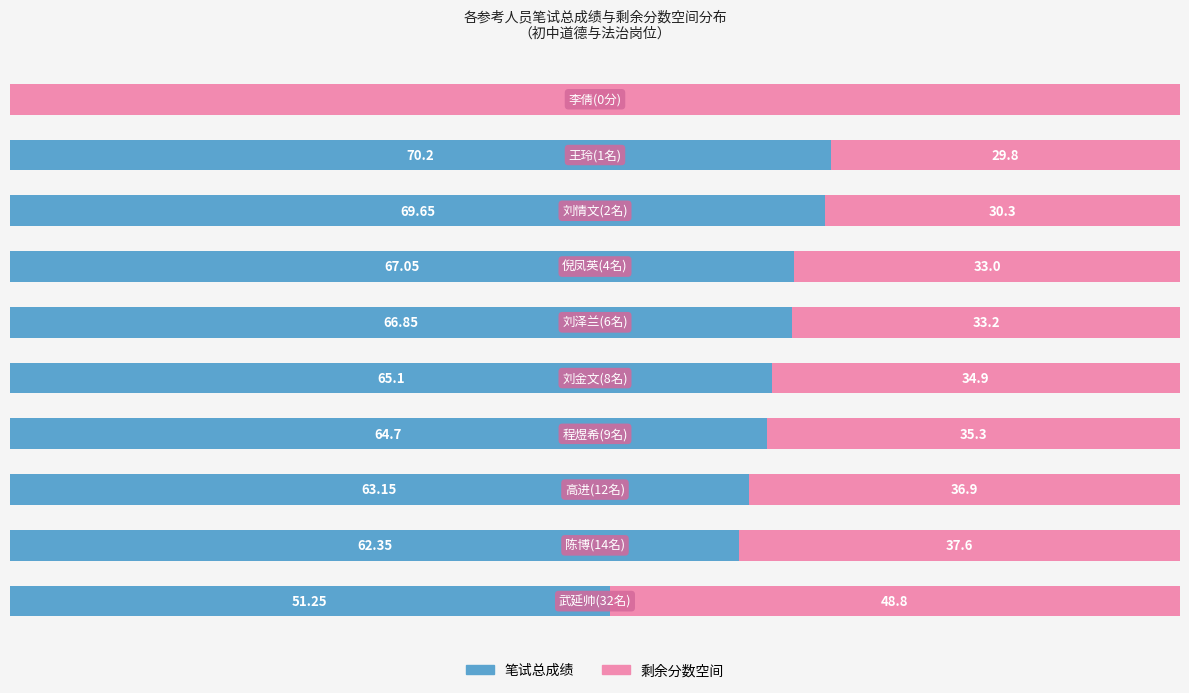

What are all the series names shown in the legend?

笔试总成绩, 剩余分数空间